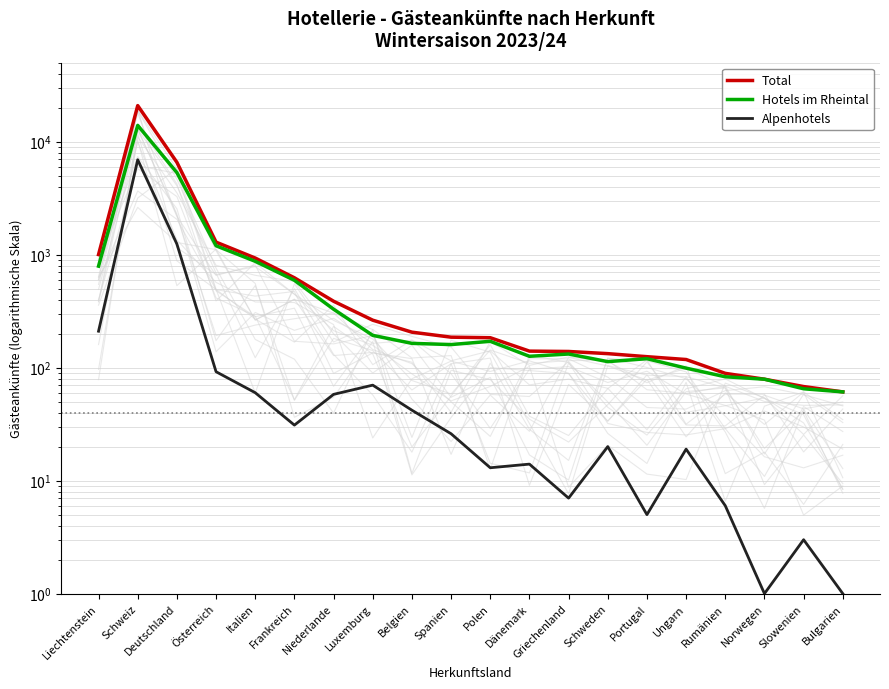

Reading left to right, transcribe all the data shown in this chart.

Total: 1001	20835	6563	1290	933	624	387	263	206	186	184	140	139	133	125	118	89	79	68	61
Hotels im Rheintal: 791	13922	5321	1198	873	593	329	193	164	160	171	126	132	113	120	99	83	79	65	61
Alpenhotels: 210	6913	1242	92	60	31	58	70	42	26	13	14	7	20	5	19	6	1	3	1